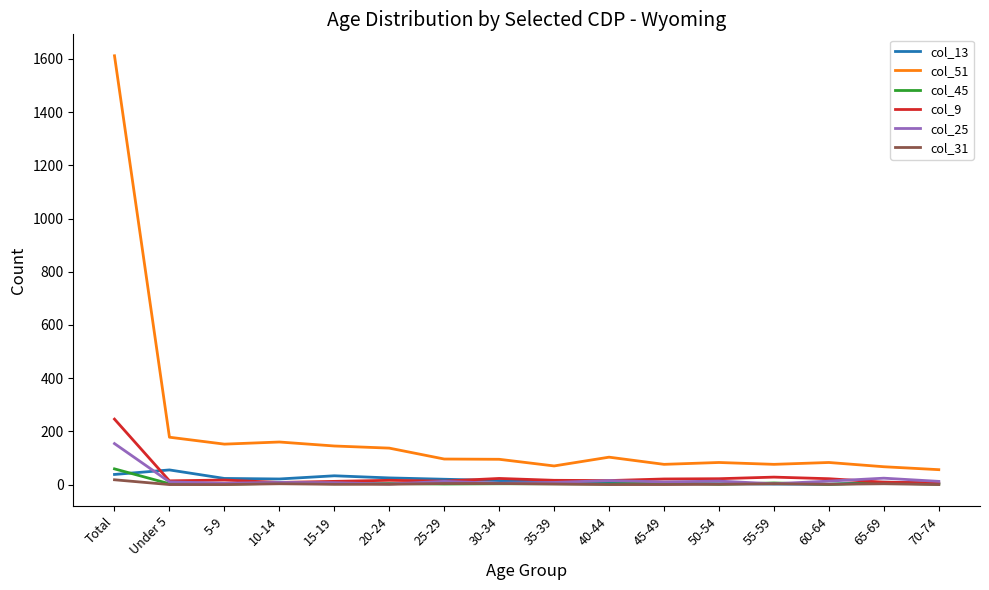

What is the greatest value displayed?

1612